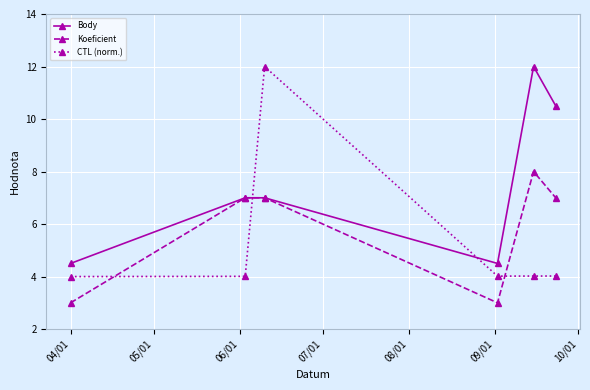

Reading left to right, transcribe all the data shown in this chart.

Body: 4.5	7.0	7.0	4.5	12.0	10.5
Koeficient: 3.0	7.0	7.0	3.0	8.0	7.0
CTL (norm.): 4.0	4.0	12.0	4.0	4.0	4.0